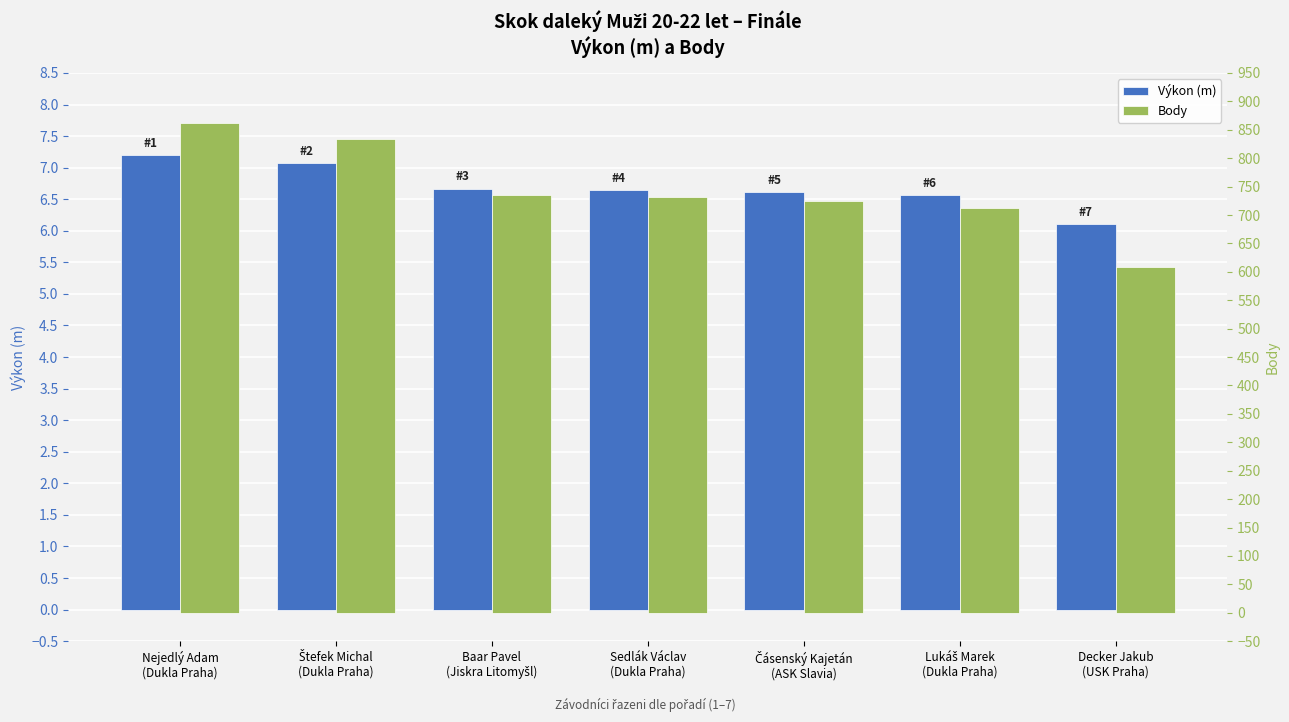

How many bars are there in each group?

2